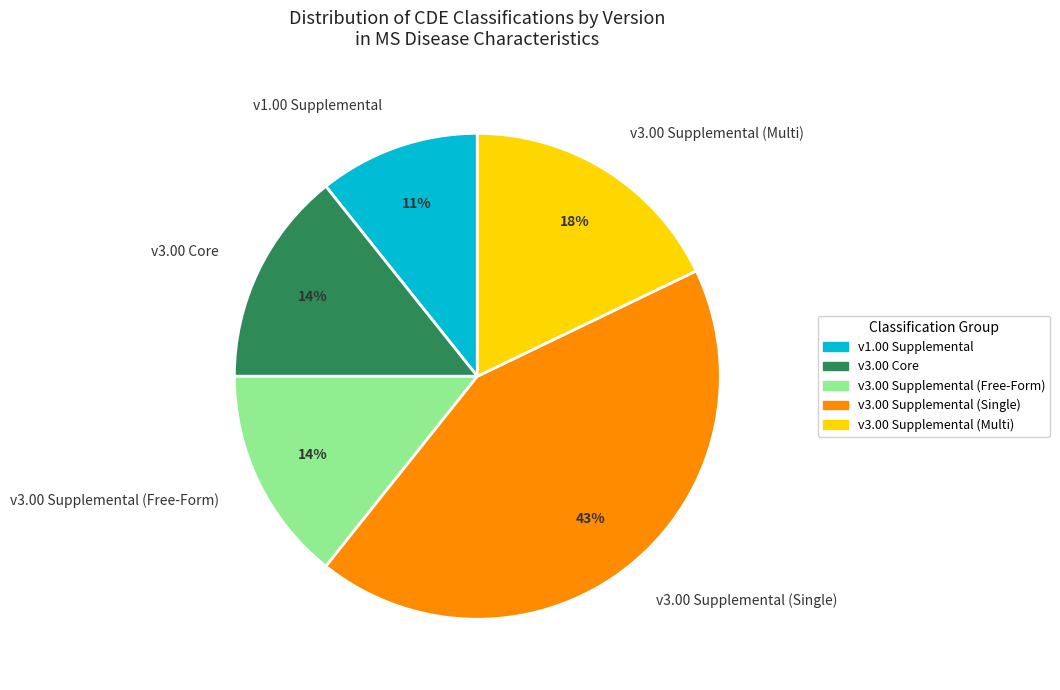

The v1.00 Supplemental slice represents 11% of the pie. True or false?

True